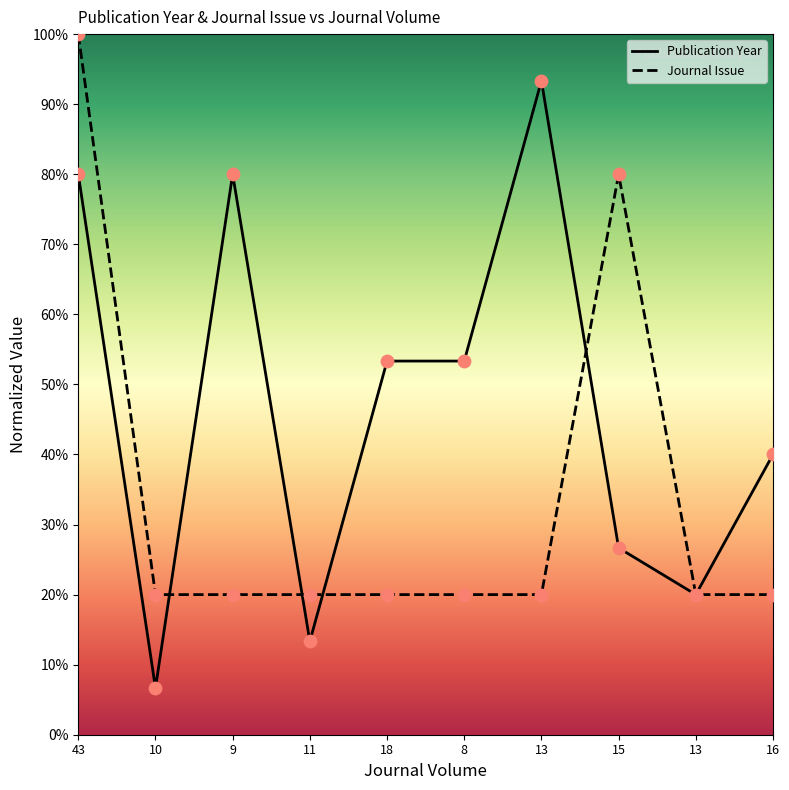

Is the value of Publication Year at 18 greater than the value of Journal Issue at 13?

Yes